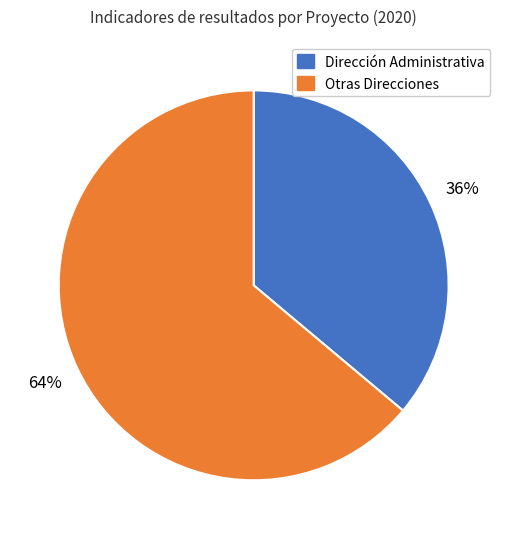

How many slices are in this pie chart?

2